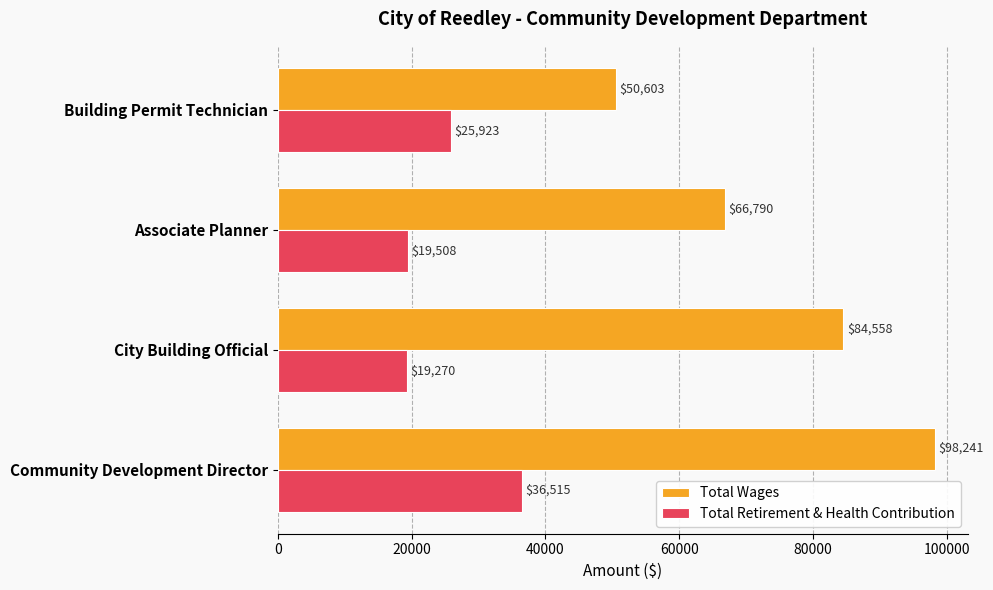

Which series has the widest spread of values?

Total Wages